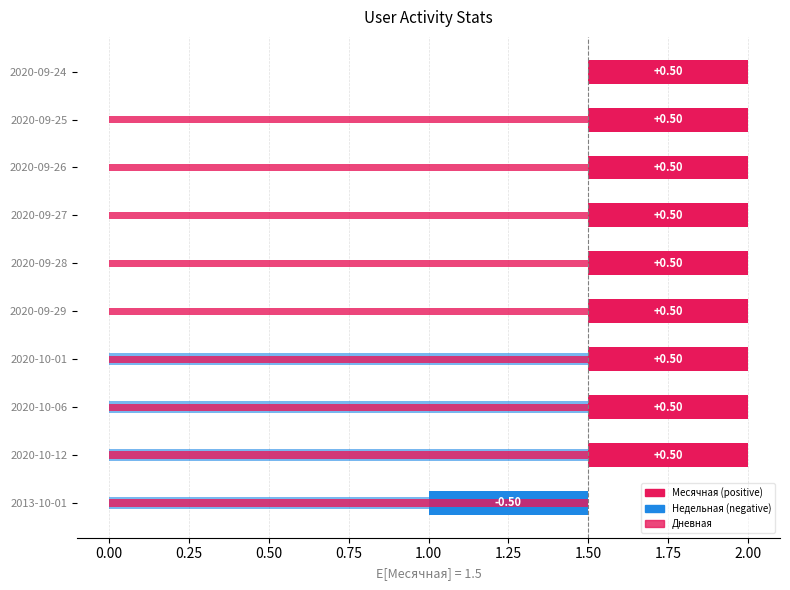

How many data points does each series have?

10